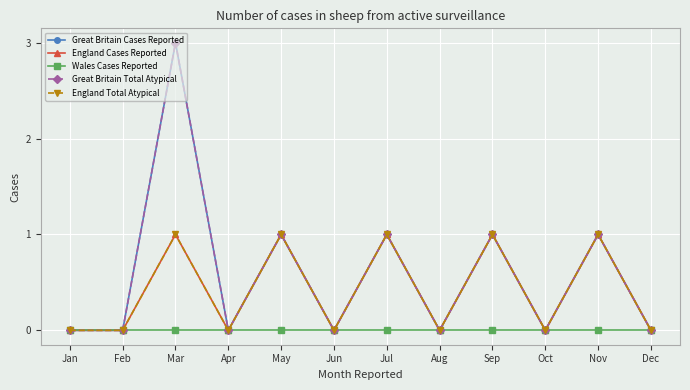

True or false: Great Britain Cases Reported and England Cases Reported intersect in this chart.

False